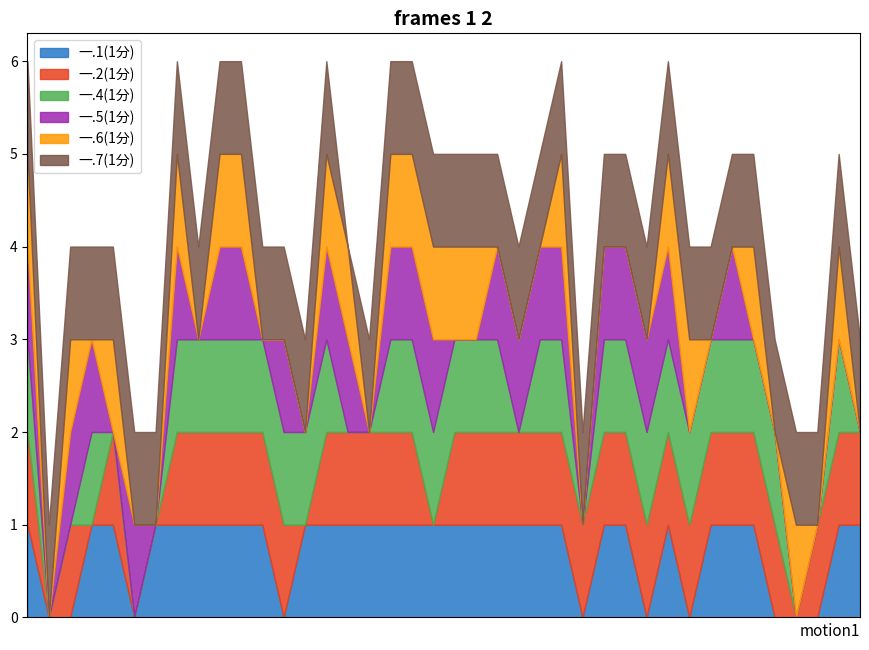

The value of 一.1(1分) at 2023181347 is 0. True or false?

False